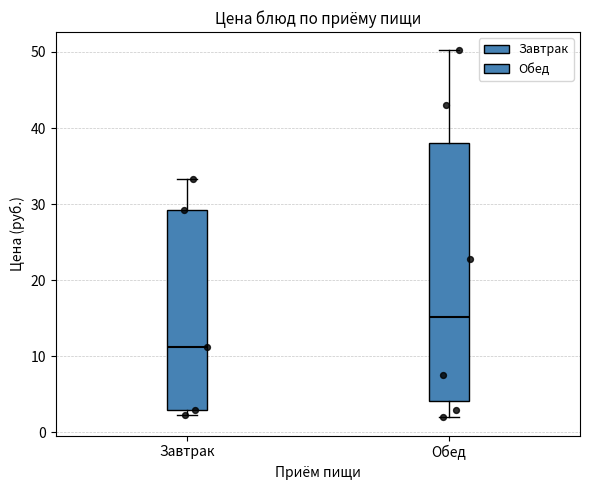

Reading left to right, read every box against the y-axis: the position of its median line, the range the box covers, and the ends of its whiskers. The values are not printed on the chart, so give them approximately, as read against the axis.

Завтрак: median 11, box 3 to 29, whiskers 2 to 33
Обед: median 15, box 4 to 38, whiskers 2 to 50